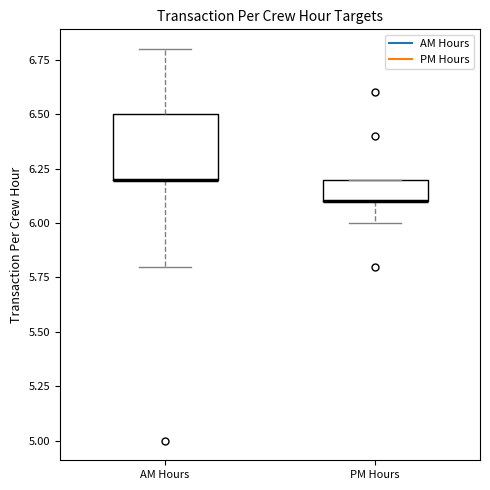

Reading left to right, transcribe this box plot: for each box, give where its median line is, the range the box spans, and where its two whiskers end, as read against the y-axis. The values are not printed on the chart, so give them approximately, as read against the axis.

AM Hours: median 6.2 (drawn on the box's lower edge), box 6.2 to 6.5, whiskers 5.8 to 6.8
PM Hours: median 6.1 (drawn on the box's lower edge), box 6.1 to 6.2, whiskers 6.0 to 6.2